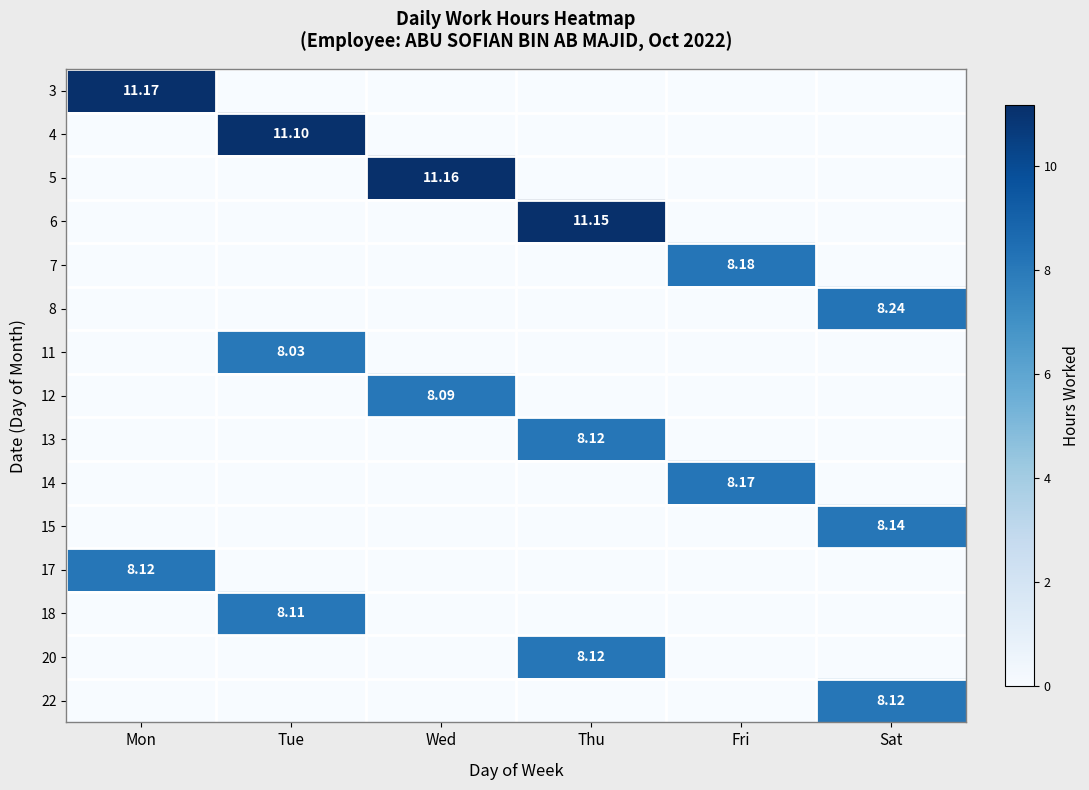

What is the spread (max minus min) of values at Fri?

8.2